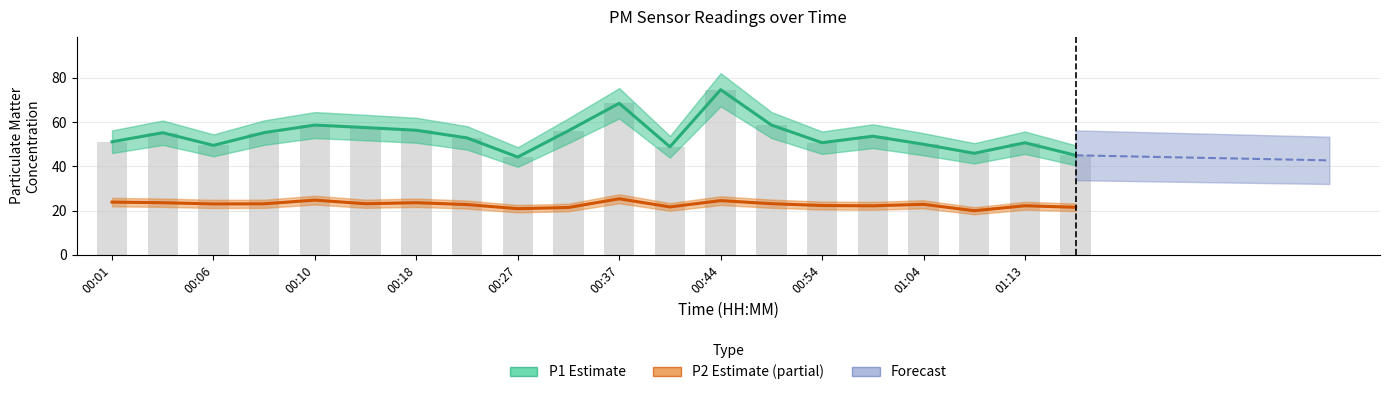

Rank the series by their average value, from lowest to highest.

P2, P1